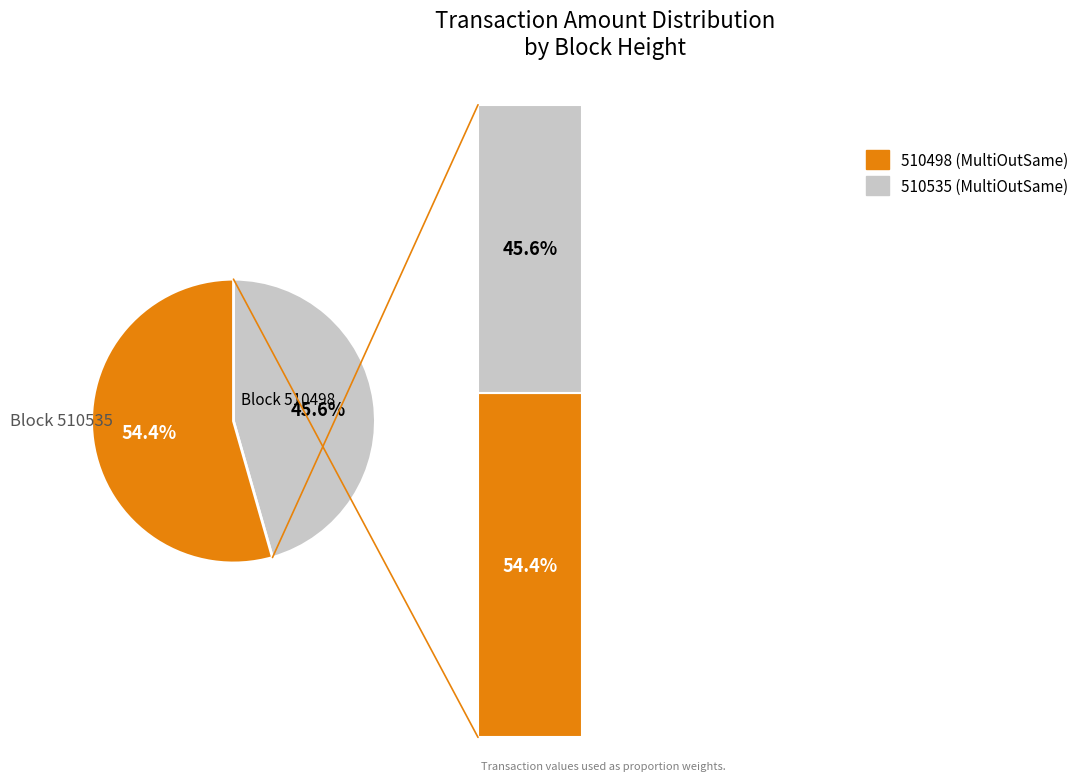

What is the change in value from 510535 to 510498?

+565519286549353984